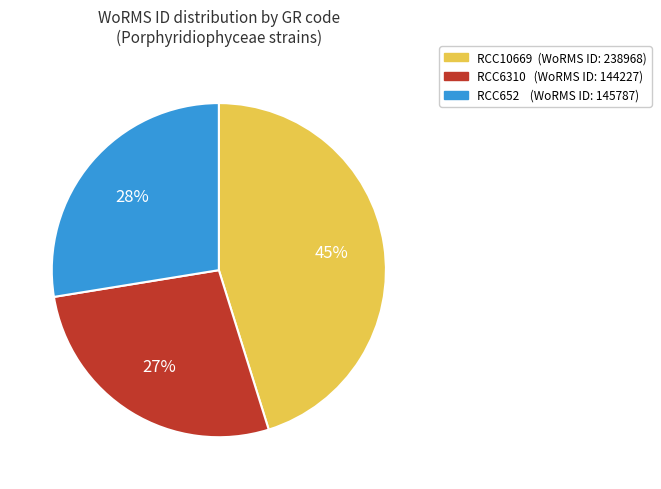

How many slices are in this pie chart?

3